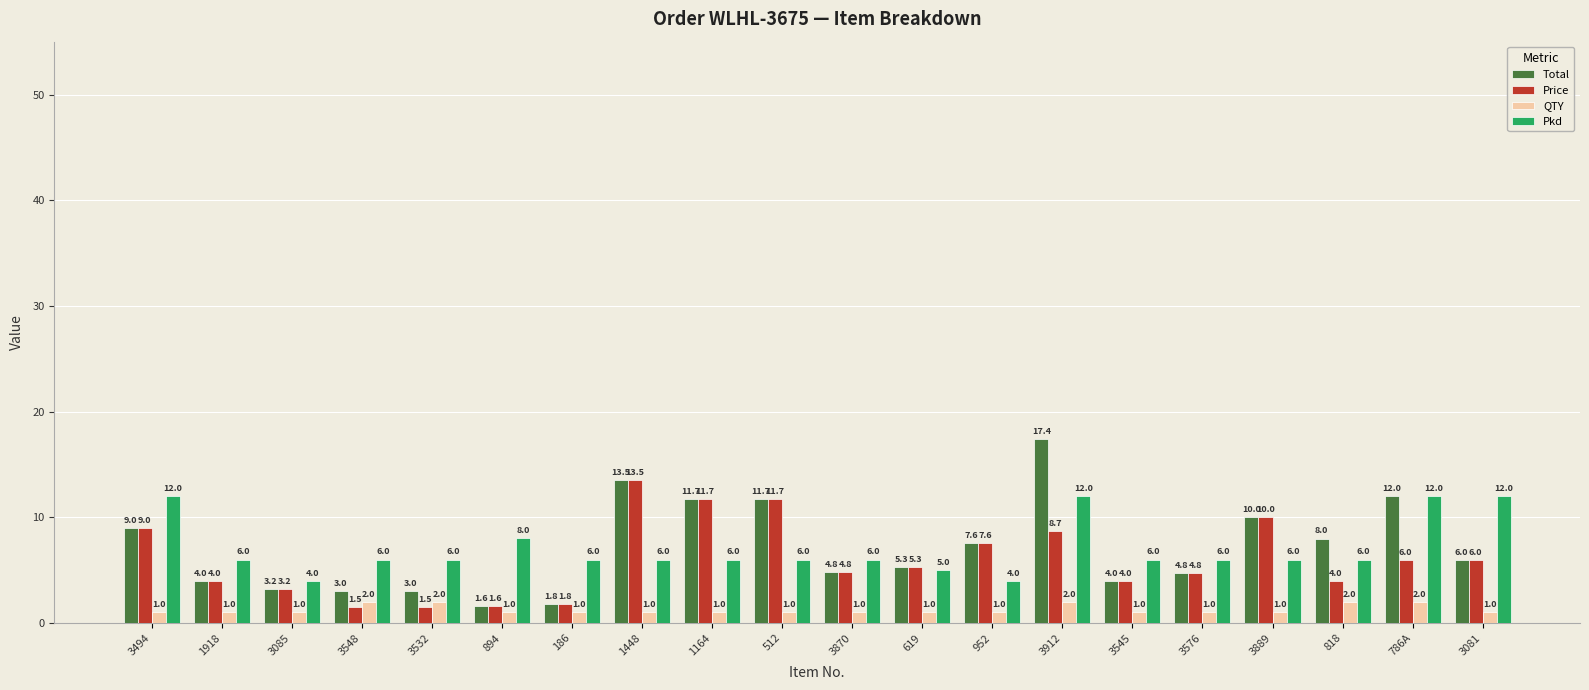

Which series changed the most between 952 and 3081?

Pkd